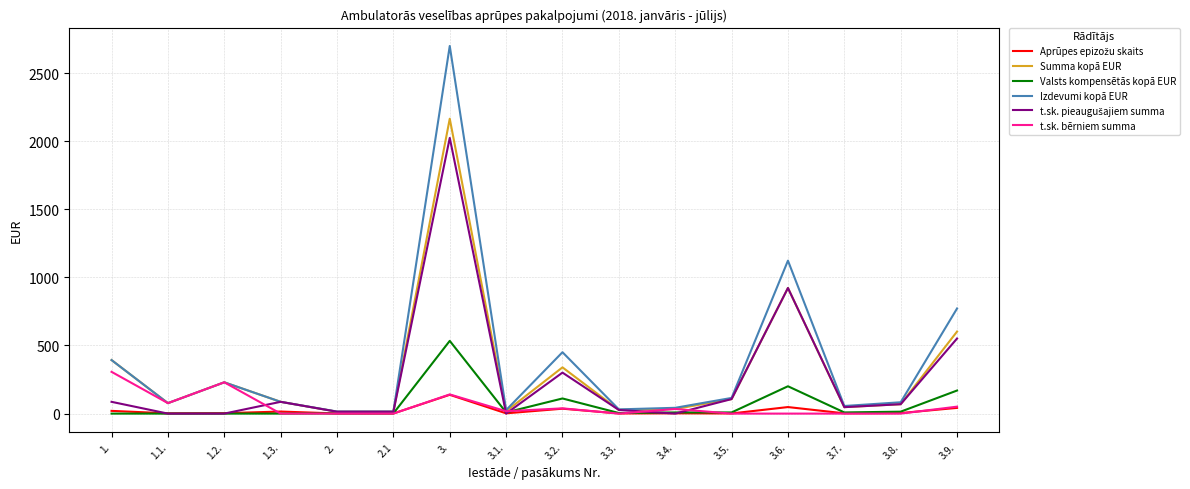

What is the maximum value for Izdevumi kopā EUR?

2698.6